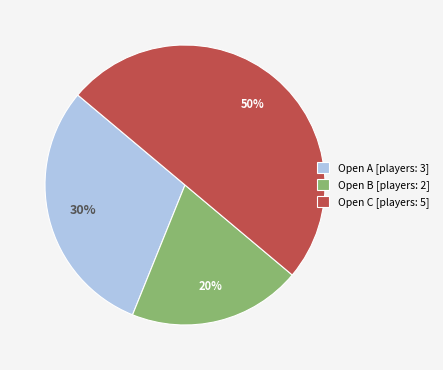

Which category has the biggest portion of the pie?

Open C [players: 5]